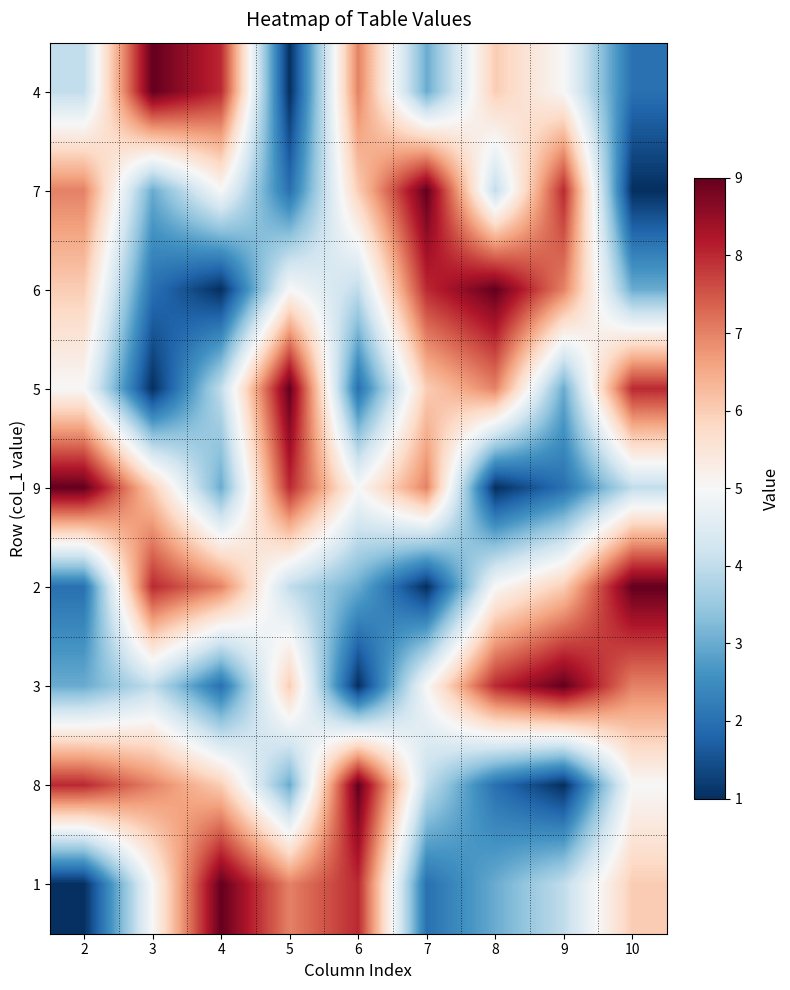

Rank the series at 8 from lowest to highest value.

9, 8, 1, 7, 2, 4, 5, 3, 6